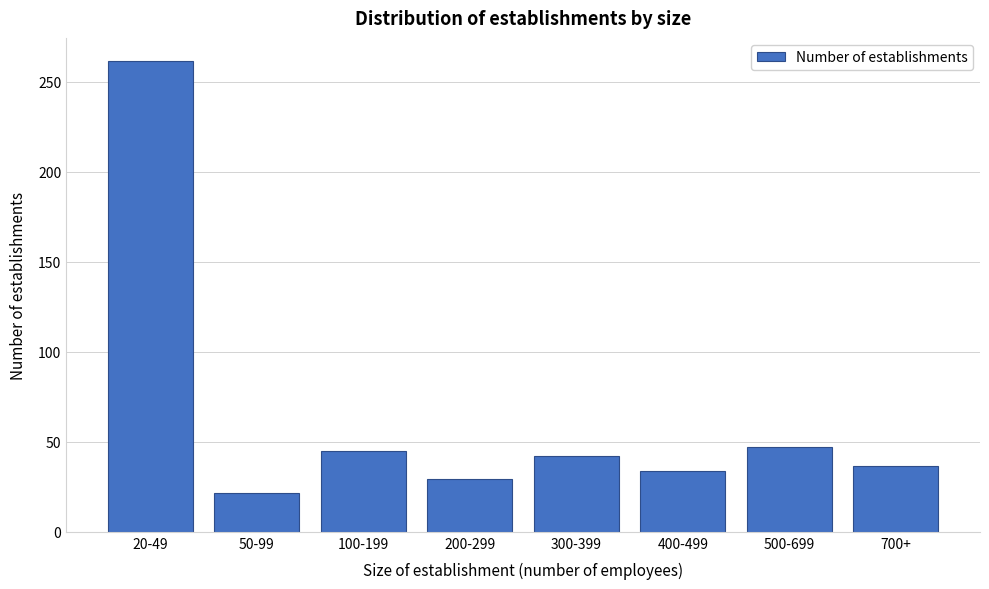

Reading left to right, transcribe all the data shown in this chart.

20-49=261.2	50-99=21.8	100-199=44.7	200-299=29.3	300-399=41.9	400-499=33.5	500-699=47.3	700+=36.5